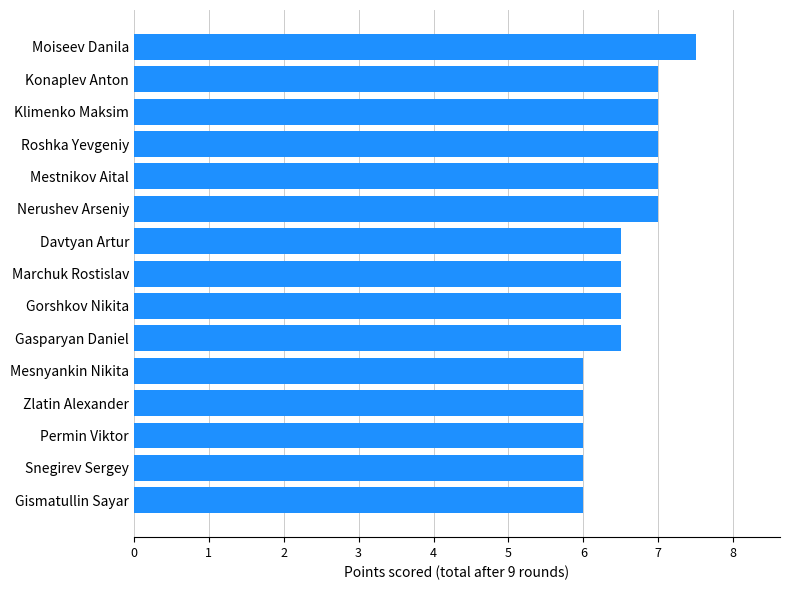

What is the label of the 8th bar from the top?

Marchuk Rostislav